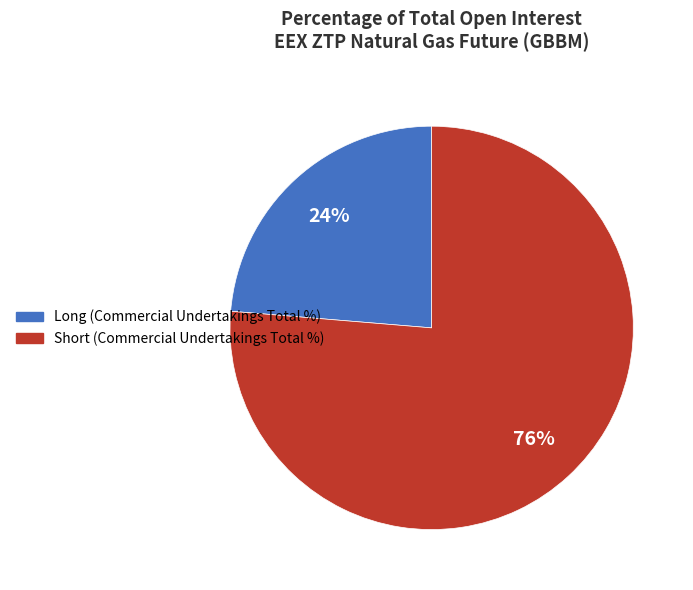

Combined, do Long (Commercial Undertakings Total %) and Short (Commercial Undertakings Total %) account for over 50%?

Yes